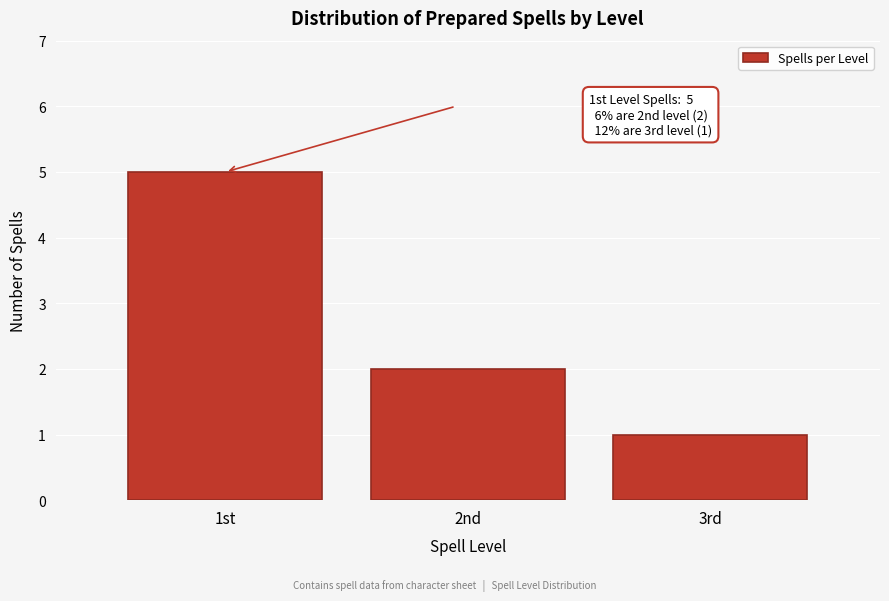

Reading left to right, transcribe all the data shown in this chart.

1st=5	2nd=2	3rd=1